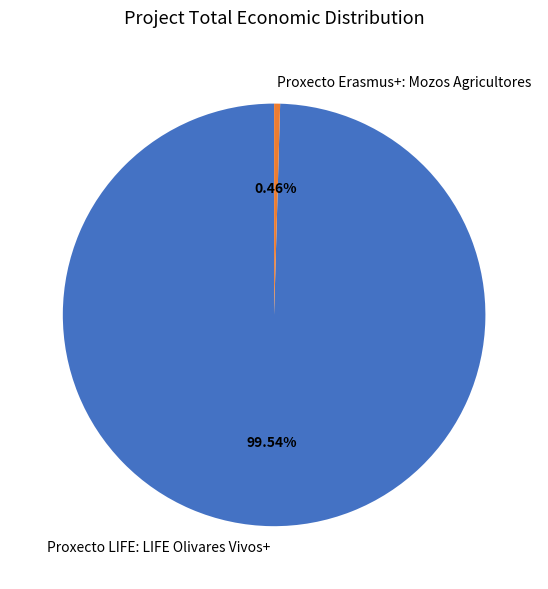

Rank the categories by value from highest to lowest.

Proxecto LIFE: LIFE Olivares Vivos+, Proxecto Erasmus+: Mozos Agricultores